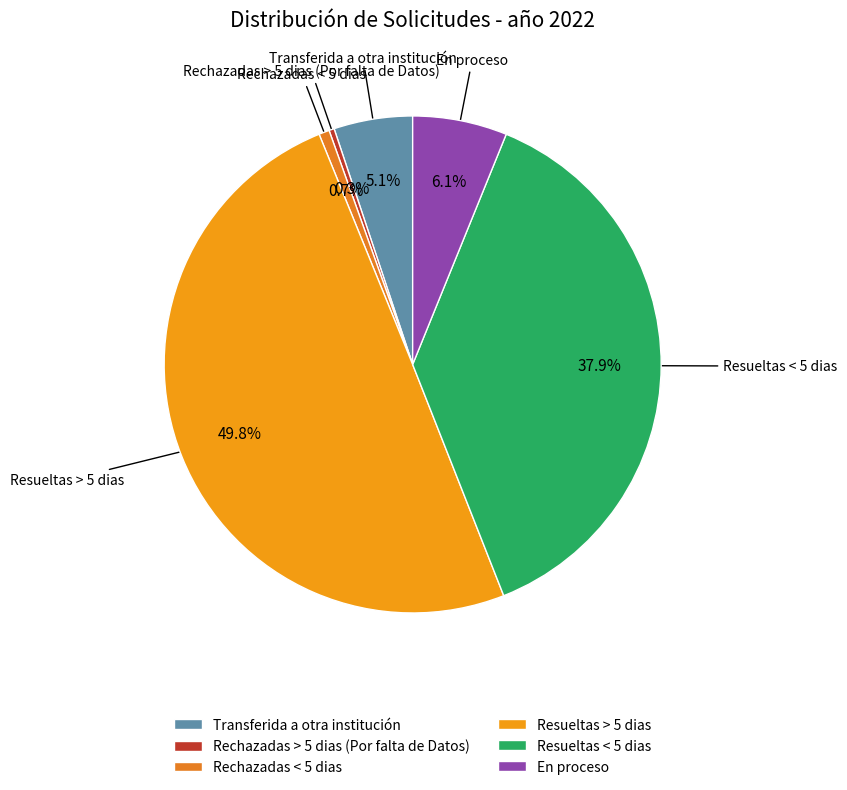

What percentage do Resueltas < 5 dias and En proceso together represent?

44.0%